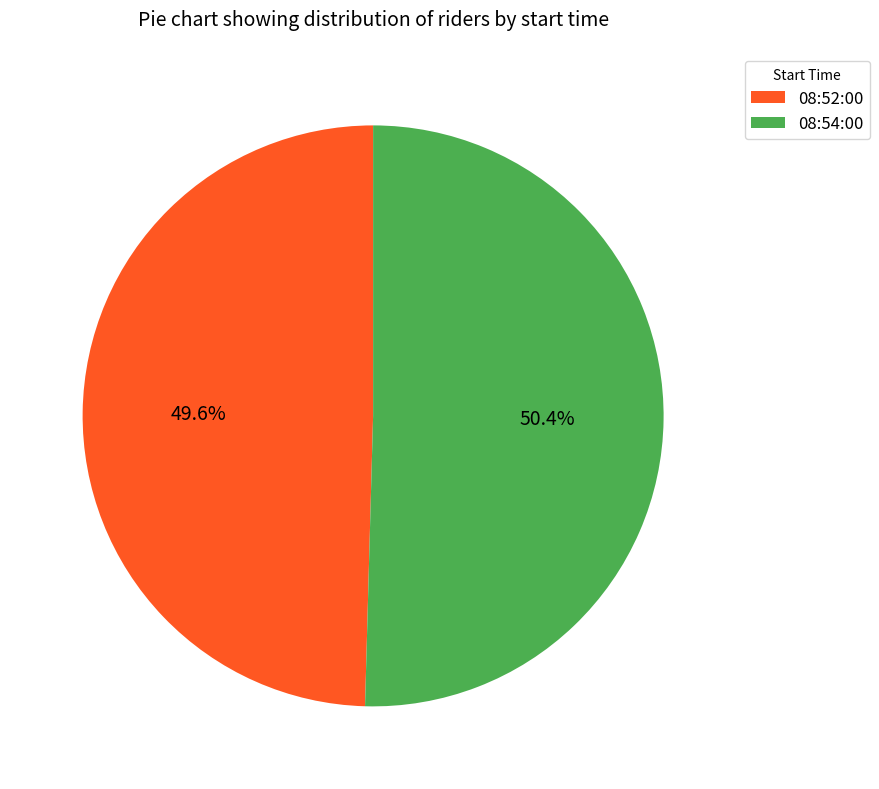

Is there a majority slice in this chart?

Yes